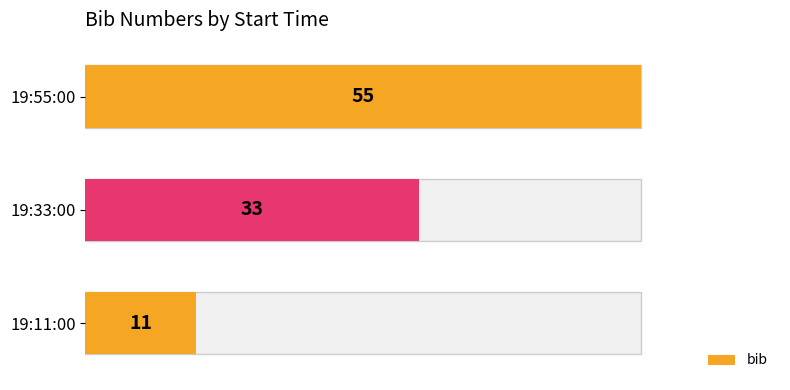

Which has a higher value, 19:33:00 or 19:11:00?

19:33:00